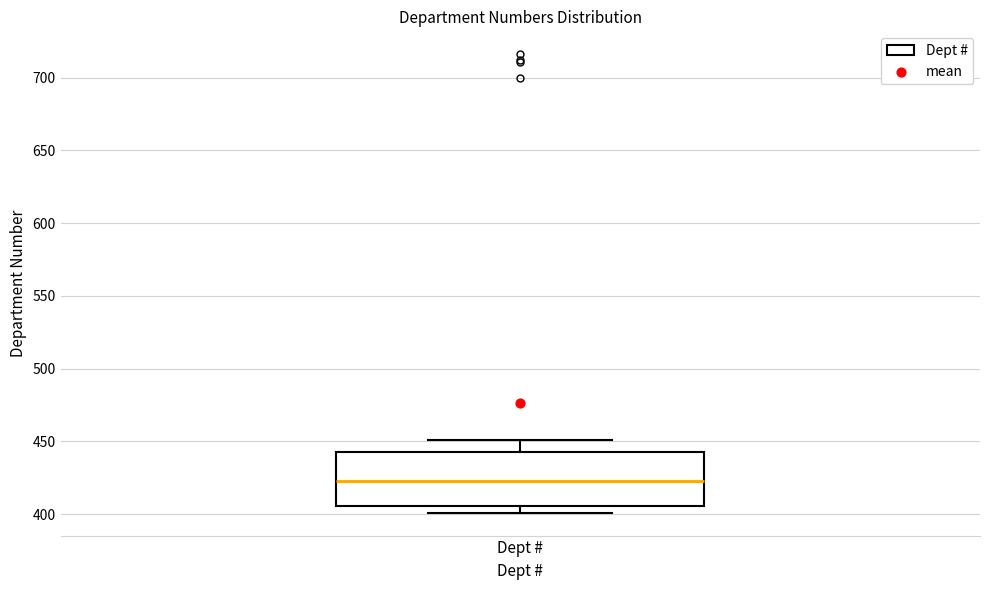

Where is the upper edge of the box for Dept # on the y-axis? The values are not printed on the chart, so give them approximately, as read against the axis.

445